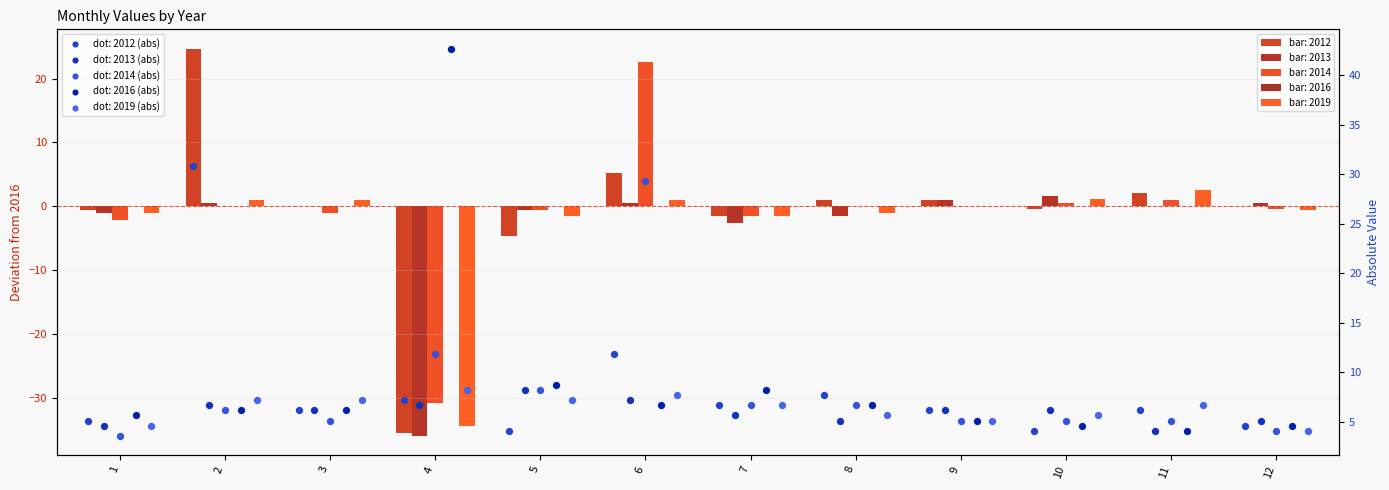

At how many categories does at least one series exceed 13?

3